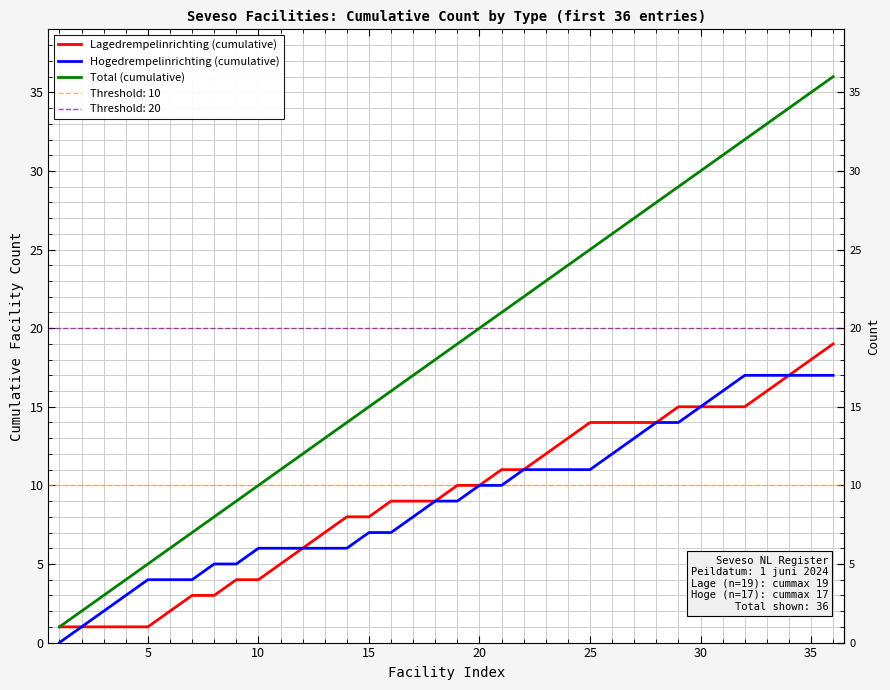

What is the sum of all Total (cumulative) values?

666